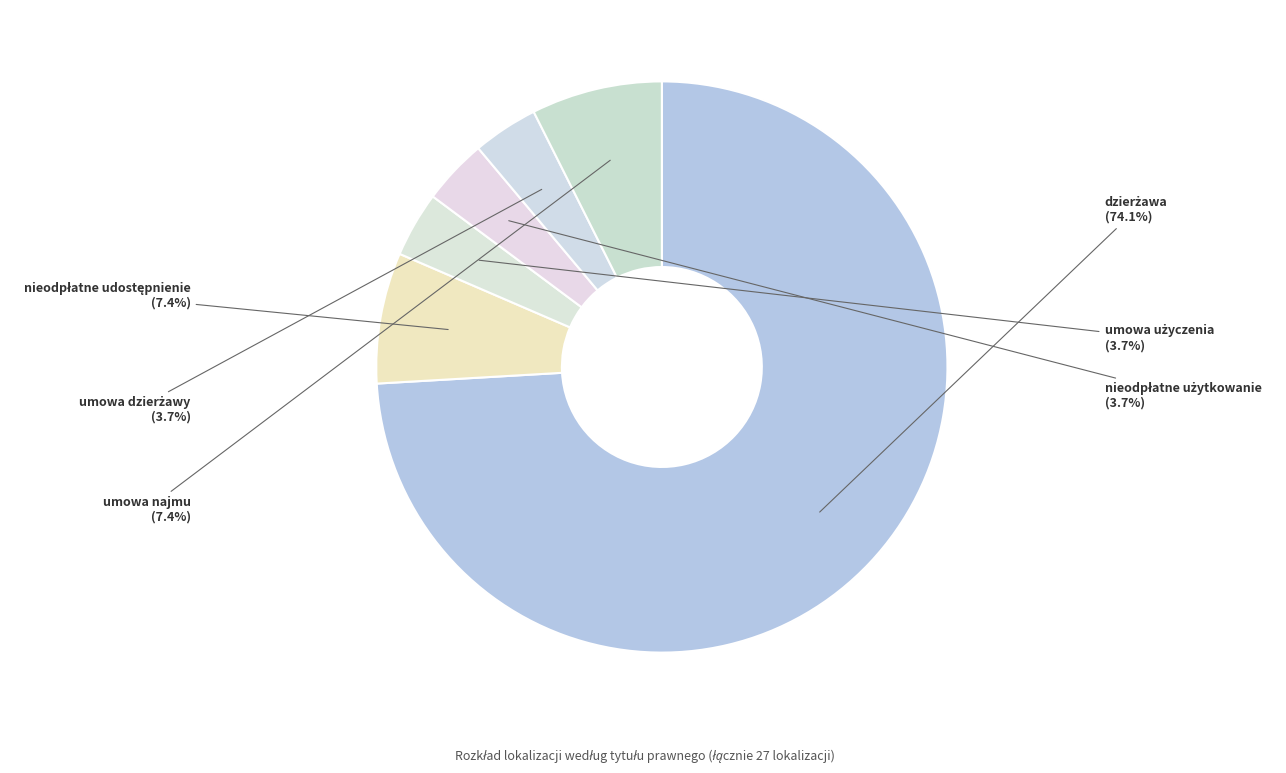

How many segments does this pie chart have?

6